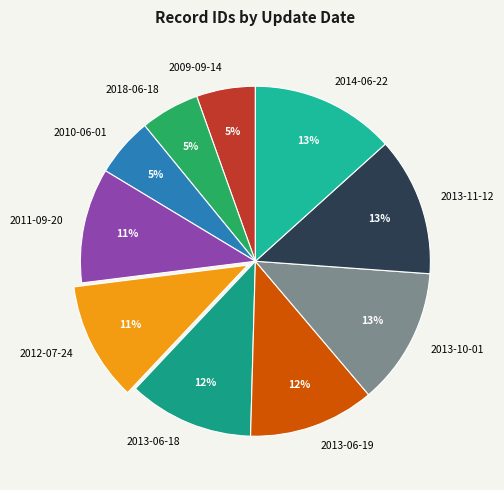

To the nearest percent, what is the combined percentage of 2013-06-19 and 2018-06-18?

17%